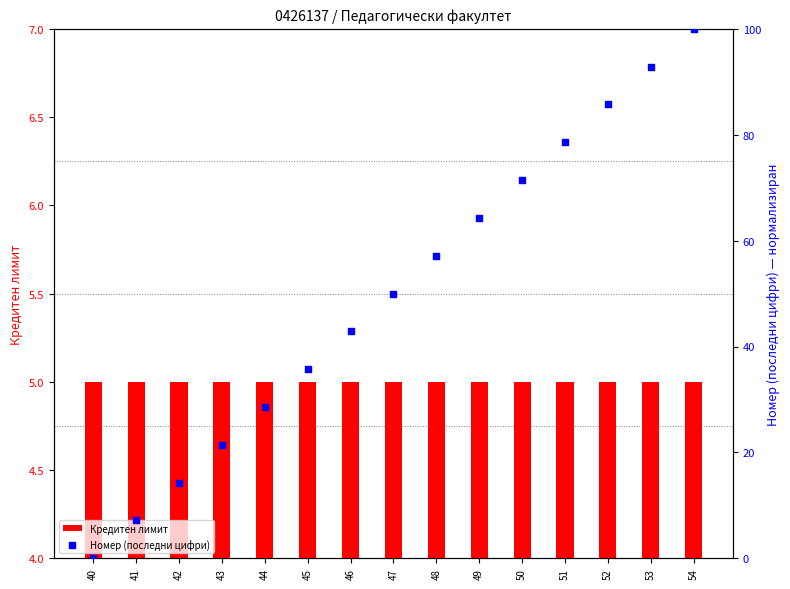

What are all the series names shown in the legend?

Кредитен лимит, Номер (последни цифри)